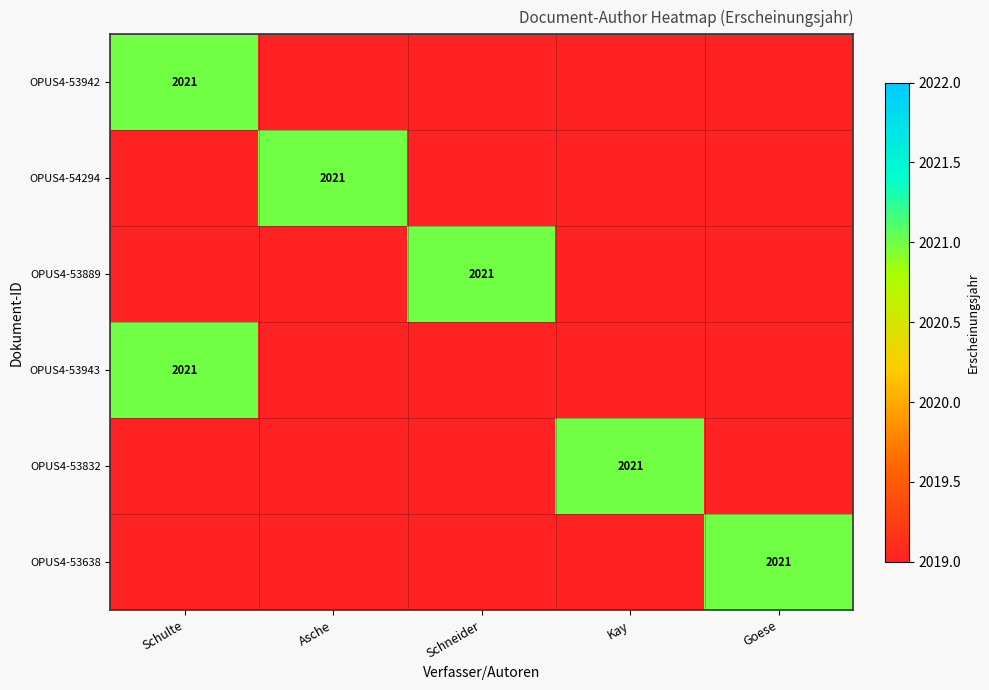

The value of OPUS4-53889 at Schneider is 2021. True or false?

True